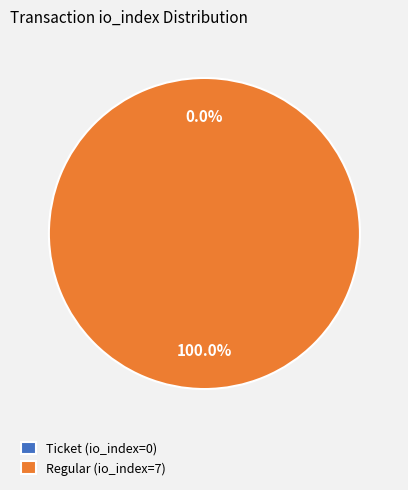

Which slice is the largest?

Regular (io_index=7)